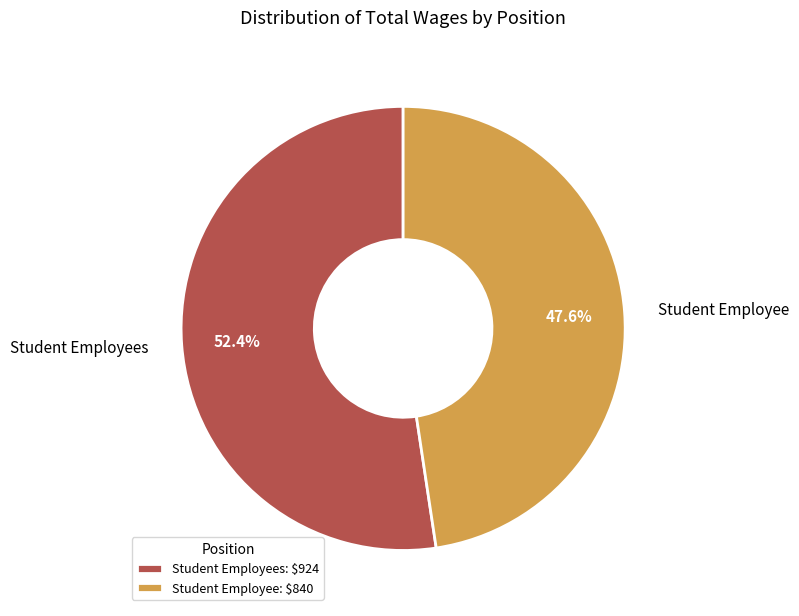

To the nearest percent, what is the difference between the largest and smallest slice percentages?

5%